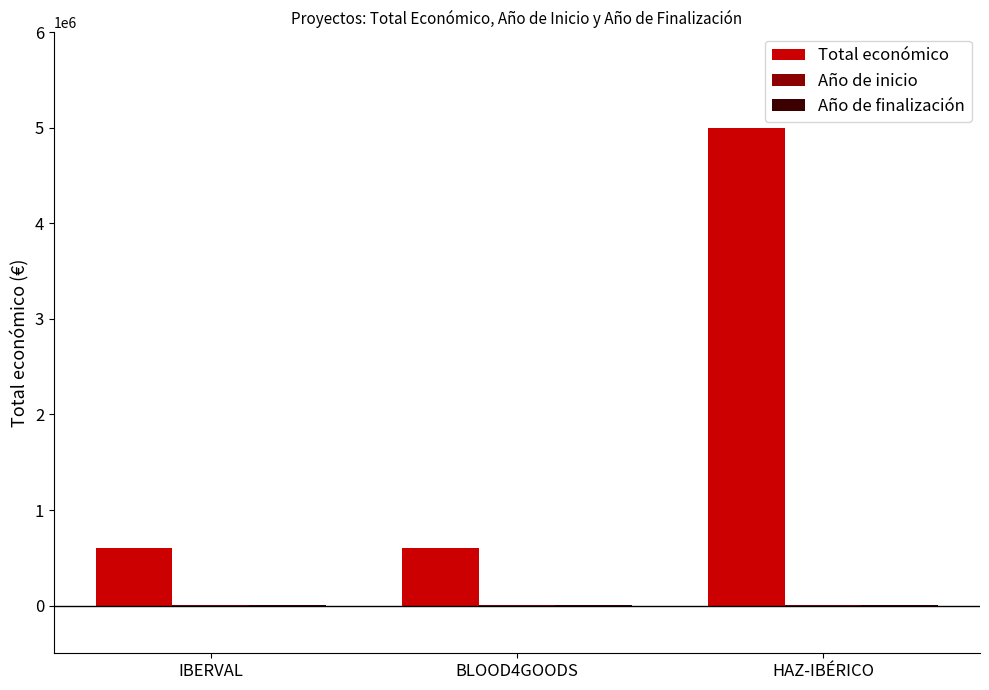

At which label is Total económico closest to 2797012?

BLOOD4GOODS